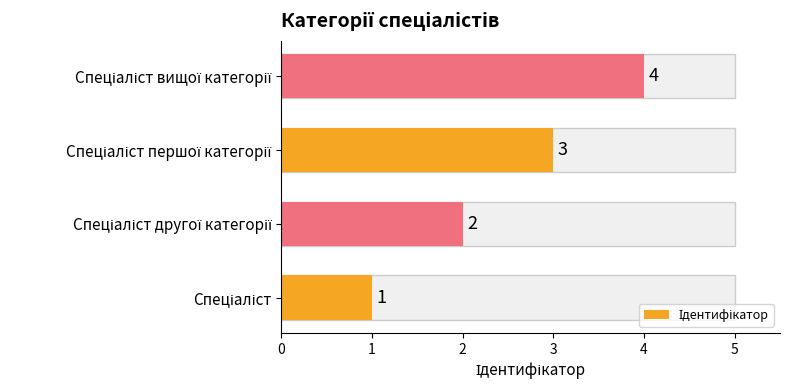

What is the greatest value displayed?

4